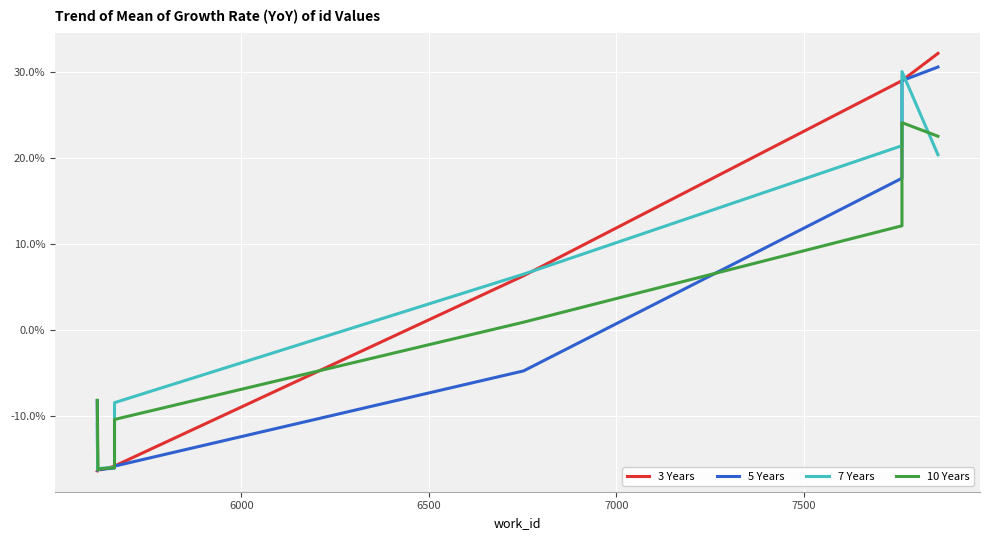

List the series in order of their peak value, lowest first.

10 Years, 7 Years, 5 Years, 3 Years